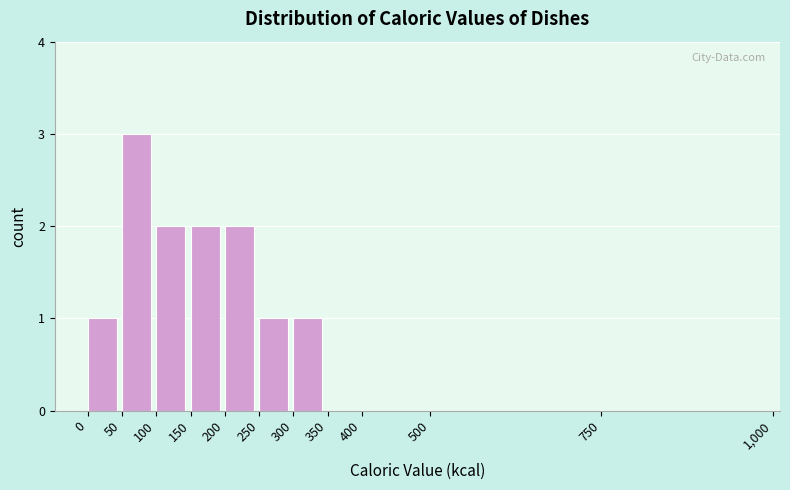

Reading left to right, list every bar in this chart as the range it spans on the x-axis followed by its height. The values are not printed on the chart, so give them approximately, as read against the axis.

0 to 50: 1
50 to 100: 3
100 to 150: 2
150 to 200: 2
200 to 250: 2
250 to 300: 1
300 to 350: 1
350 to 400: 0
400 to 500: 0
500 to 750: 0
750 to 1,000: 0